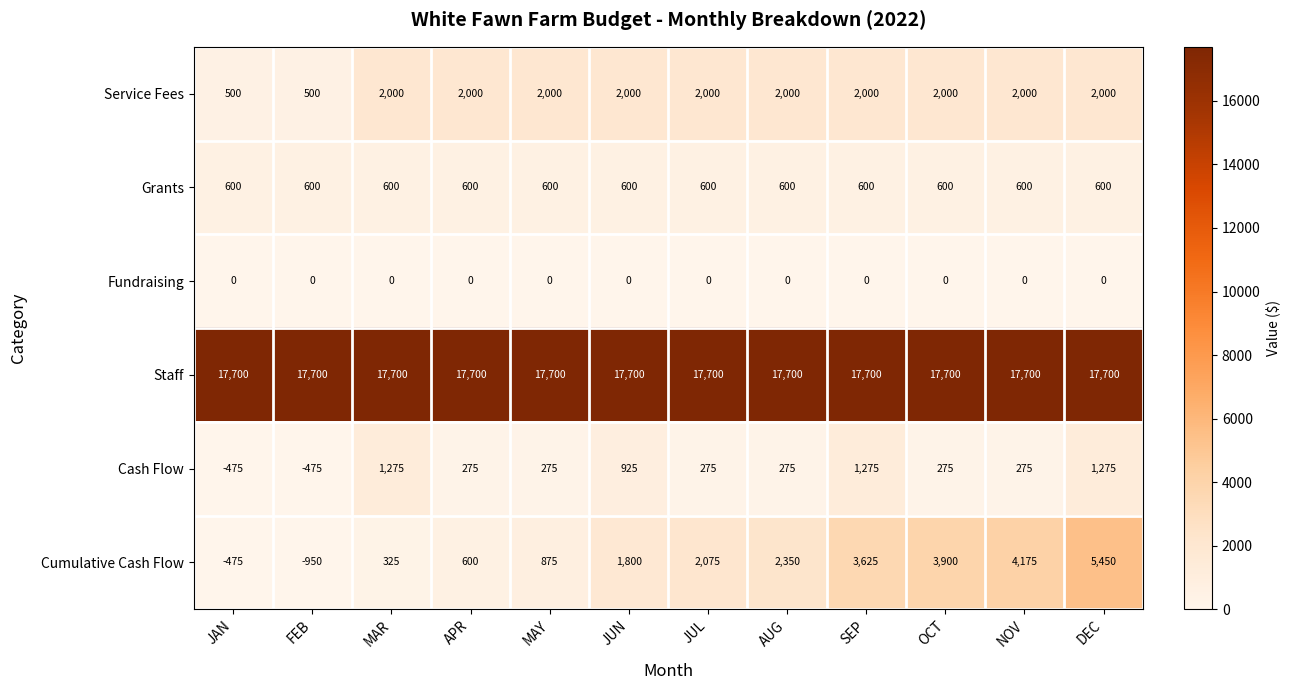

What is the smallest value displayed?

-950